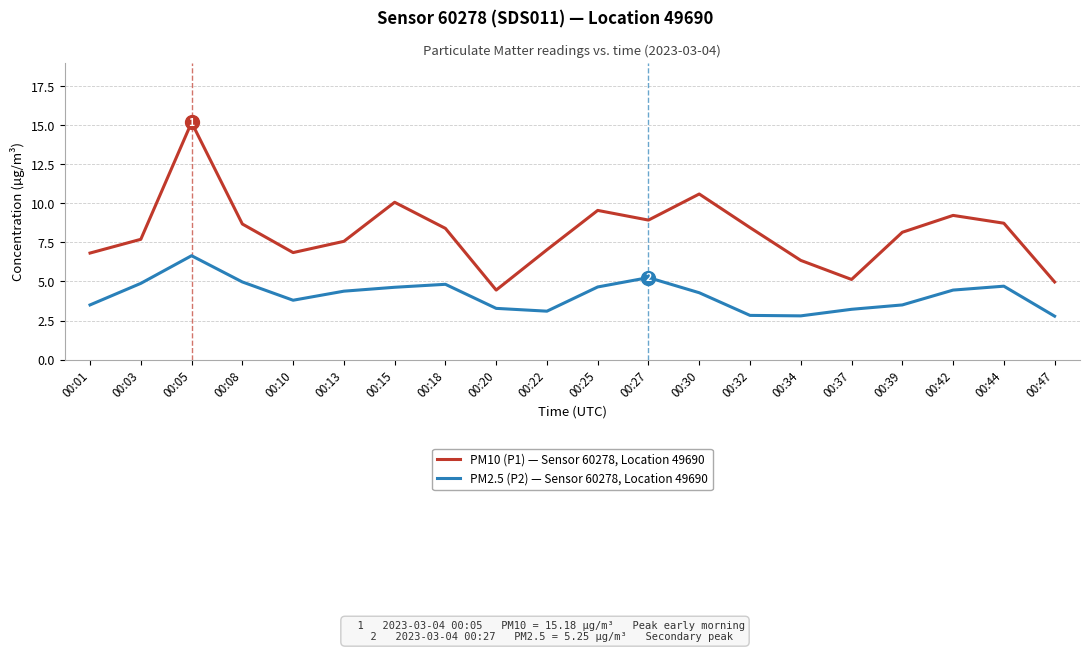

What is the difference between the highest and lowest values at 00:13?

3.2